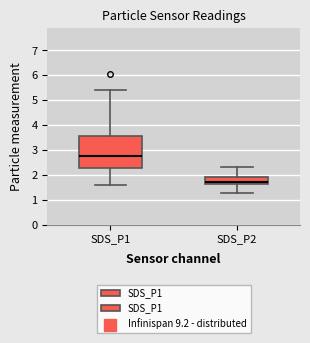

Reading left to right, transcribe this box plot: for each box, give where its median line is, the range the box spans, and where its two whiskers end, as read against the y-axis. The values are not printed on the chart, so give them approximately, as read against the axis.

SDS_P1: median 2.7, box 2.3 to 3.6, whiskers 1.6 to 5.4
SDS_P2: median 1.7, box 1.6 to 1.9, whiskers 1.3 to 2.3